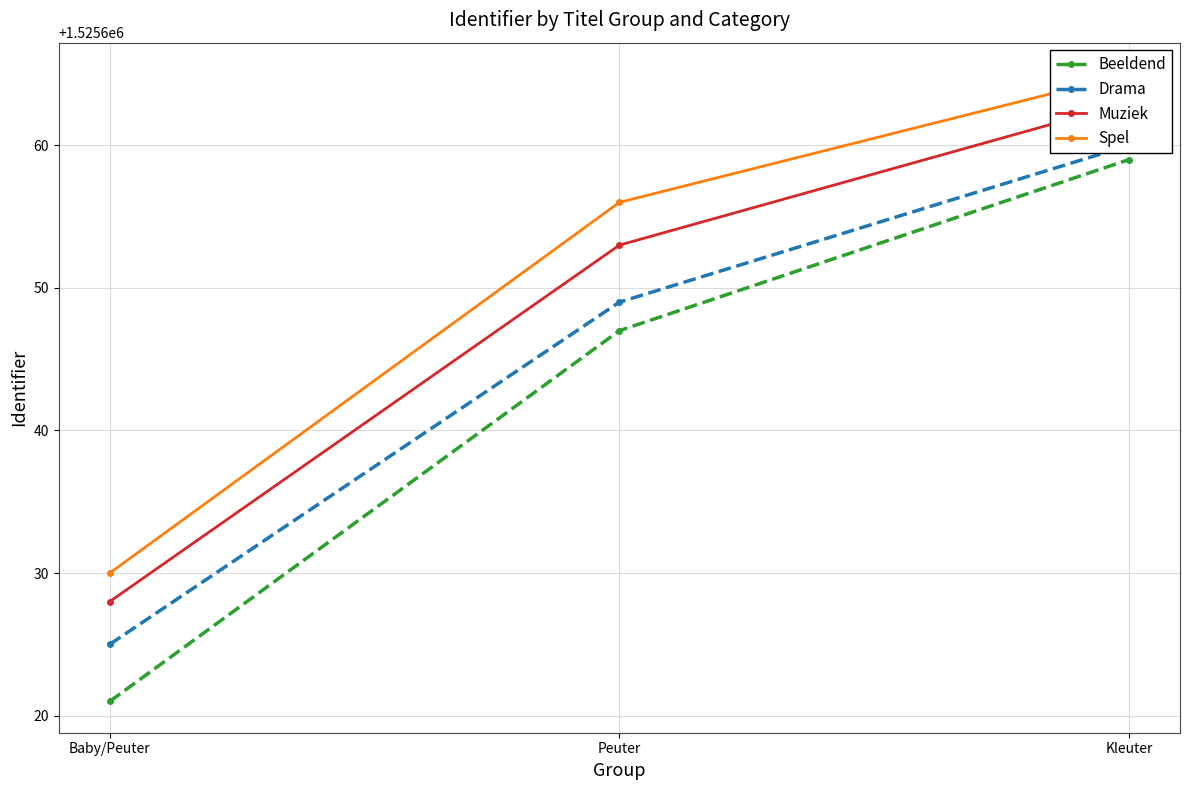

How many data points in Drama are less than 1525649?

1